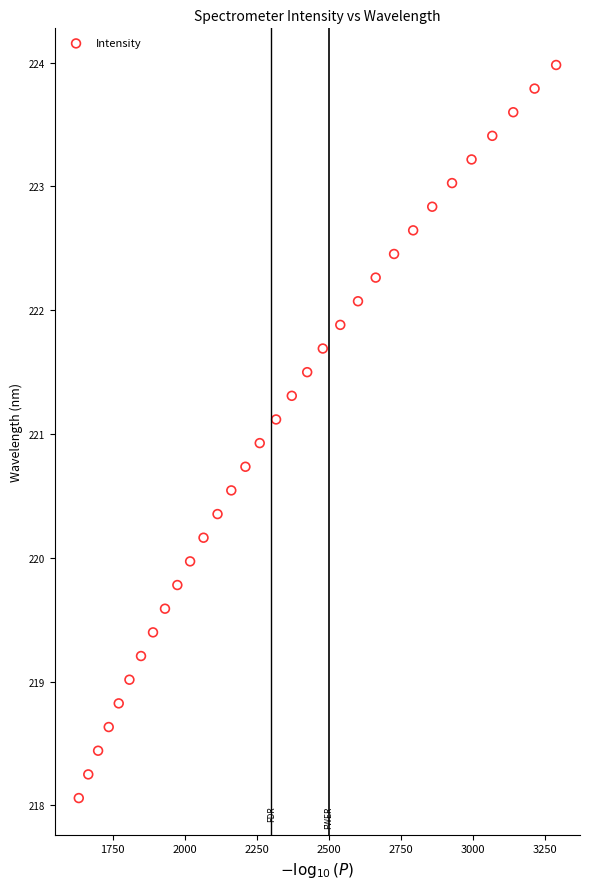

What is the range of X values (max minus min)?

1656.0